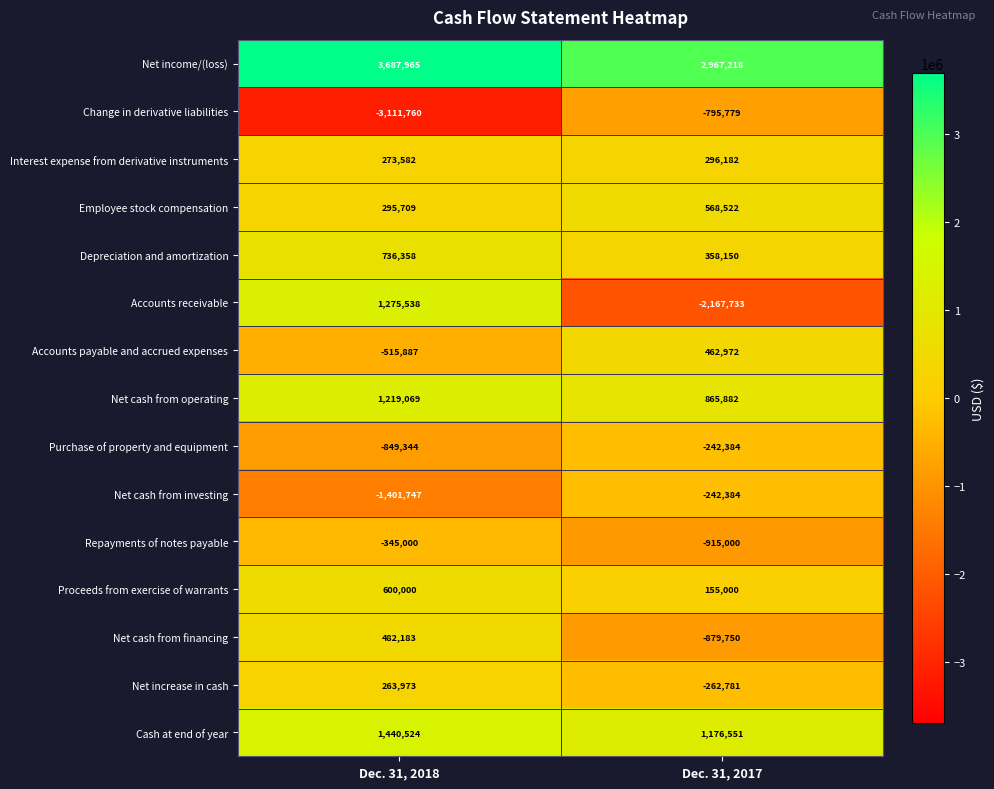

Which series changed the most between Dec. 31, 2018 and Dec. 31, 2017?

Accounts receivable